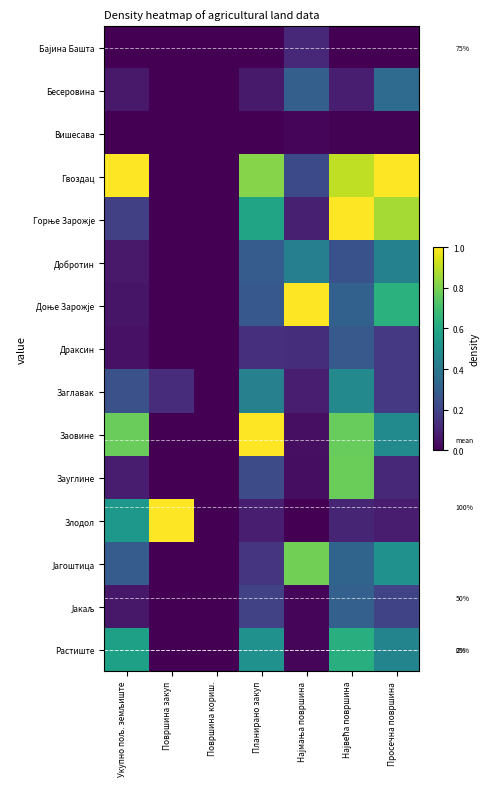

Which has a higher value, Највећа површина or Површина кориш.?

Највећа површина